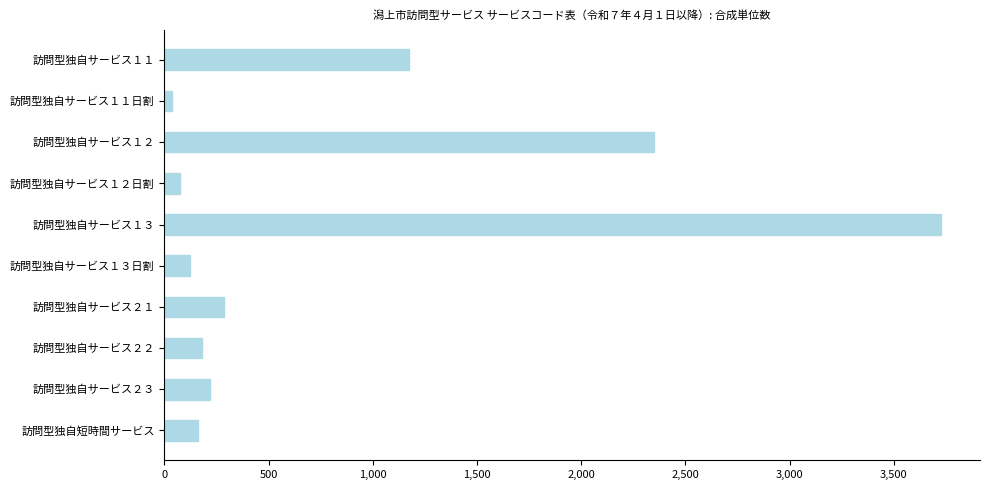

Does the chart contain any negative values?

No